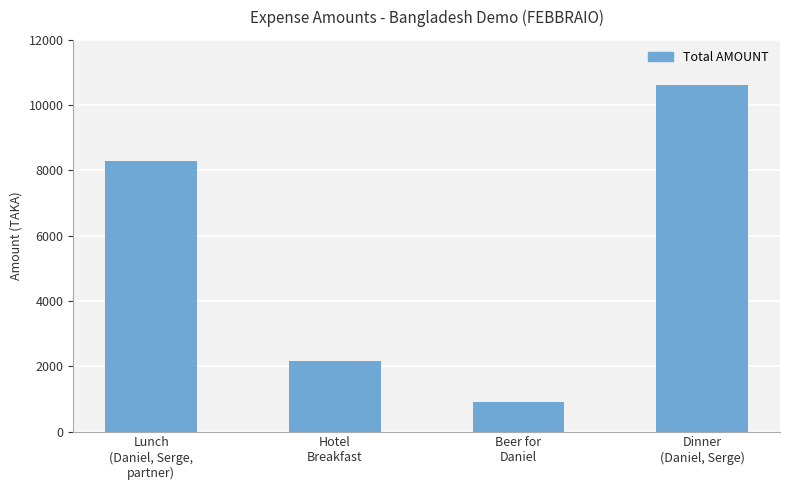

Rank the categories by value from lowest to highest.

Beer for
Daniel, Hotel
Breakfast, Lunch
(Daniel, Serge,
partner), Dinner
(Daniel, Serge)